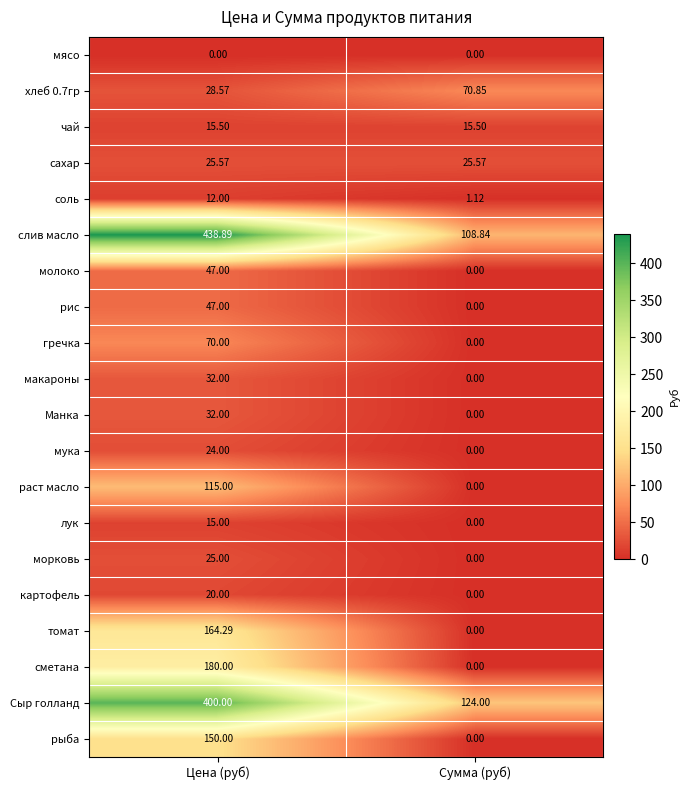

Which series has the widest spread of values?

слив масло